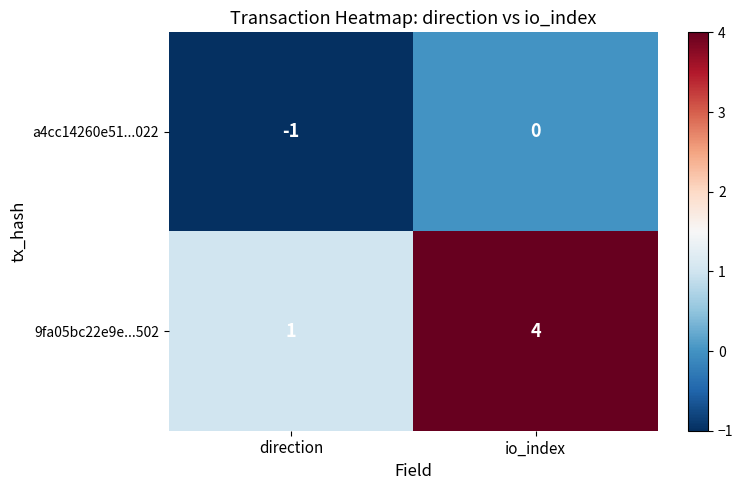

What is the sum of all 9fa05bc22e9e...502 values?

5